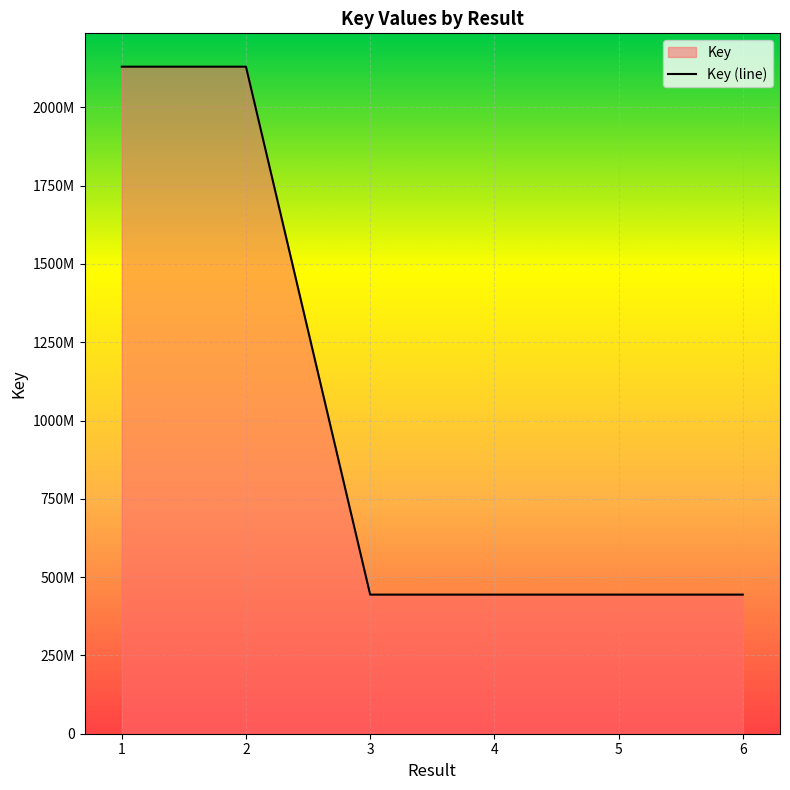

What is the ratio of the value at 6 to the value at 1?

0.2